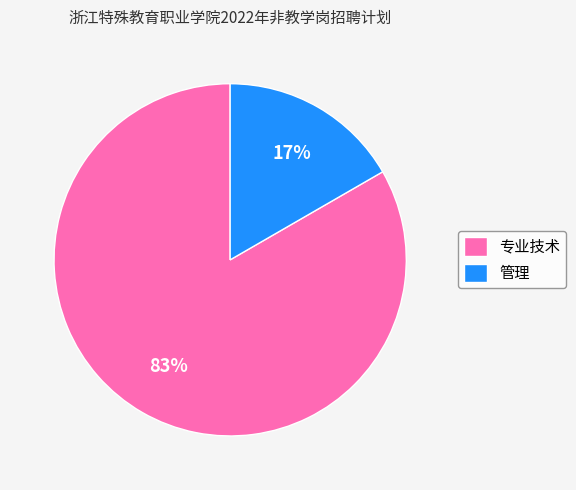

To the nearest percent, what percentage of the pie is 专业技术?

83%